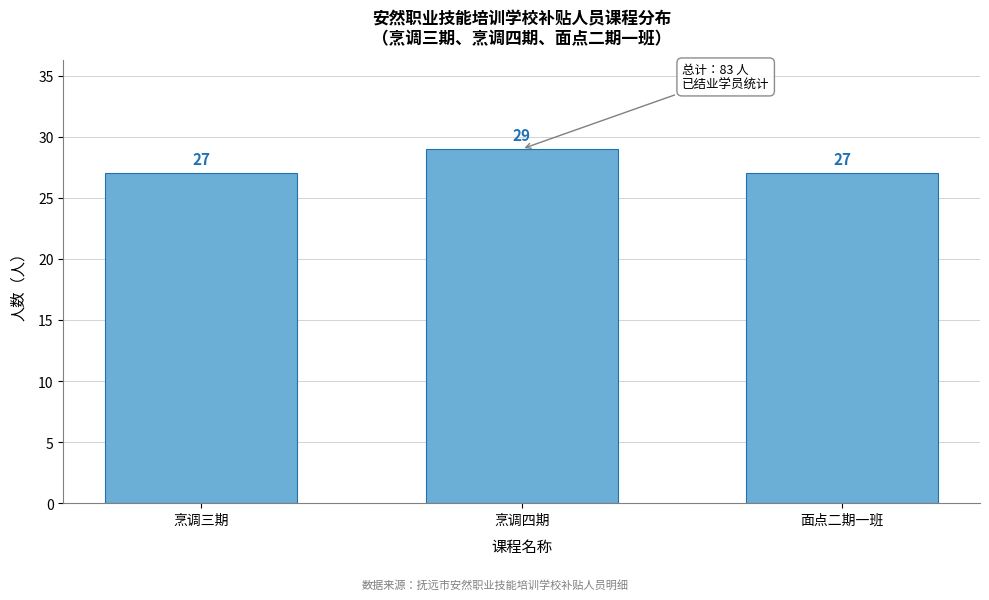

Reading left to right, what are all the values shown in this chart?

烹调三期=27	烹调四期=29	面点二期一班=27